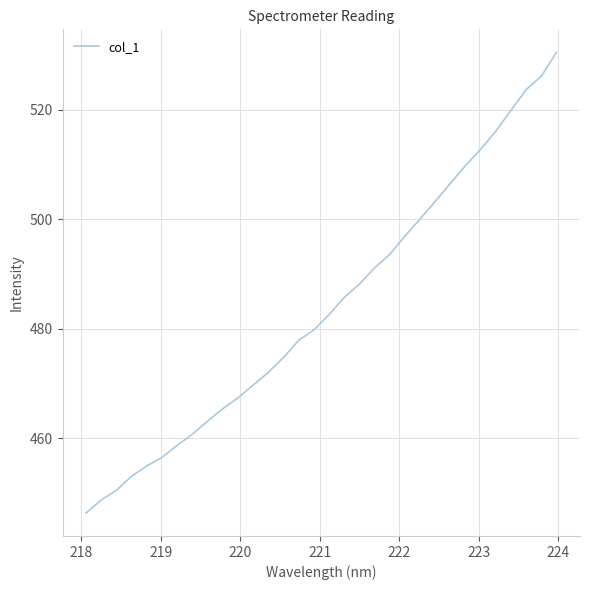

What is the smallest value displayed?

446.4